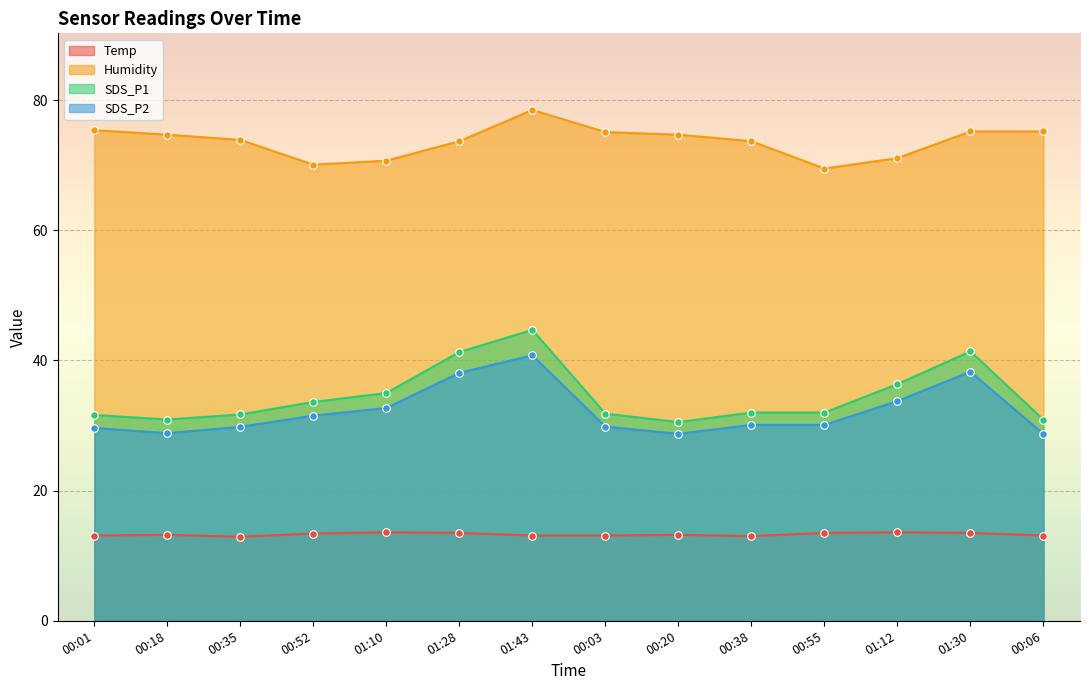

At which category is the sum across all series the highest?

01:43